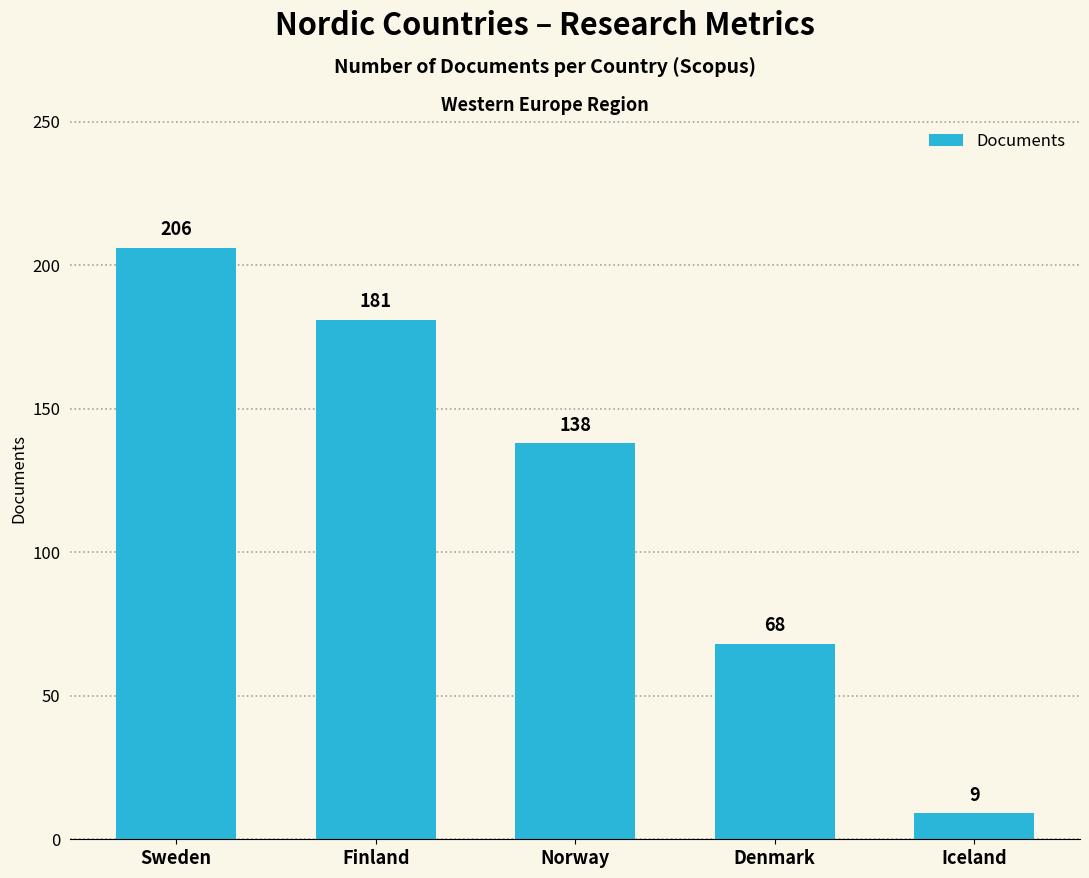

Reading left to right, extract all data points from this chart.

Sweden=206	Finland=181	Norway=138	Denmark=68	Iceland=9